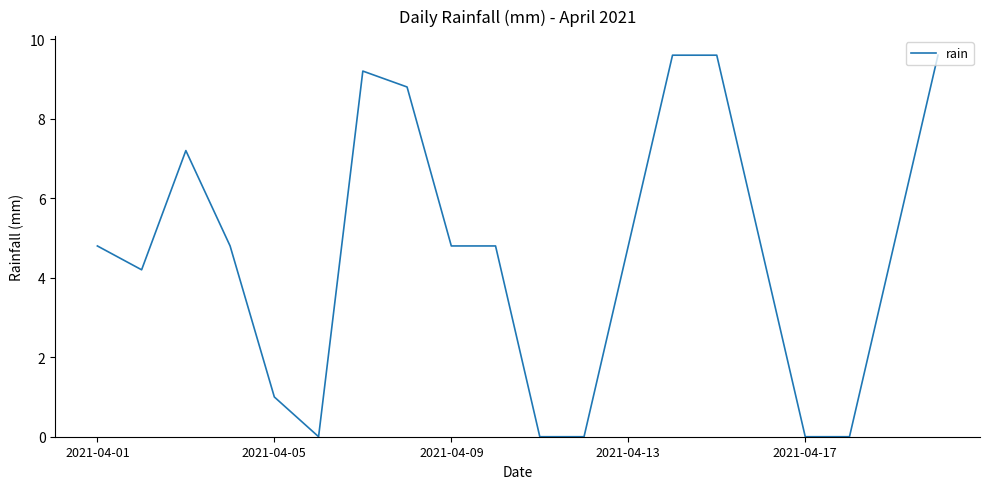

What is the greatest value displayed?

9.6